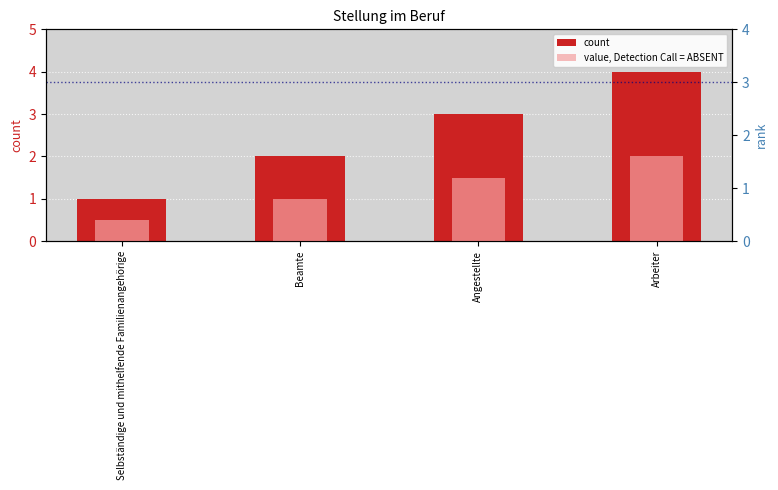

What are all the series names shown in the legend?

count, value, Detection Call = ABSENT